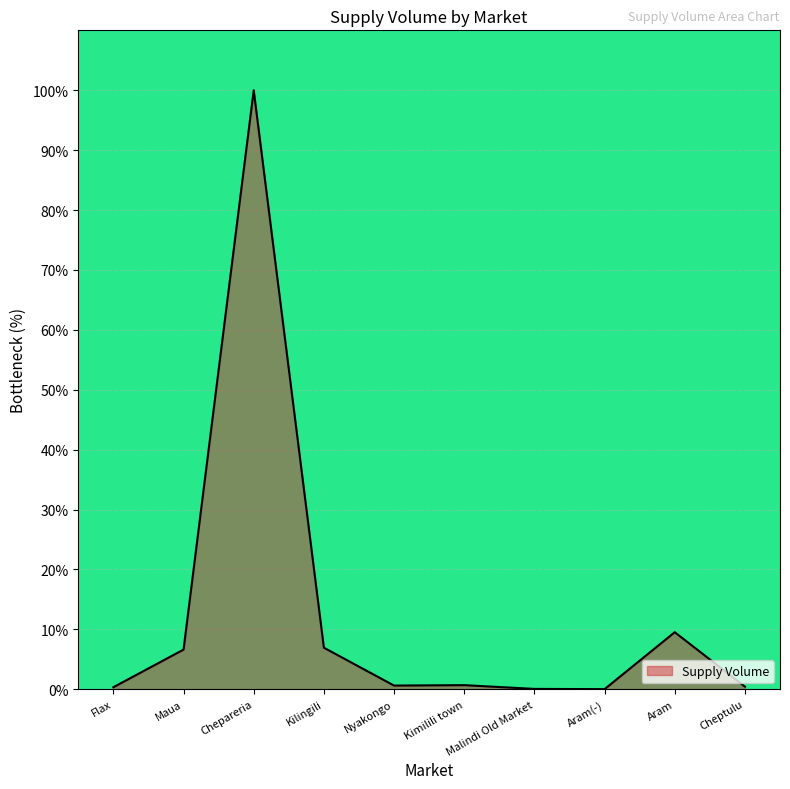

Is it true that the value at Malindi Old Market is 0.1?

True